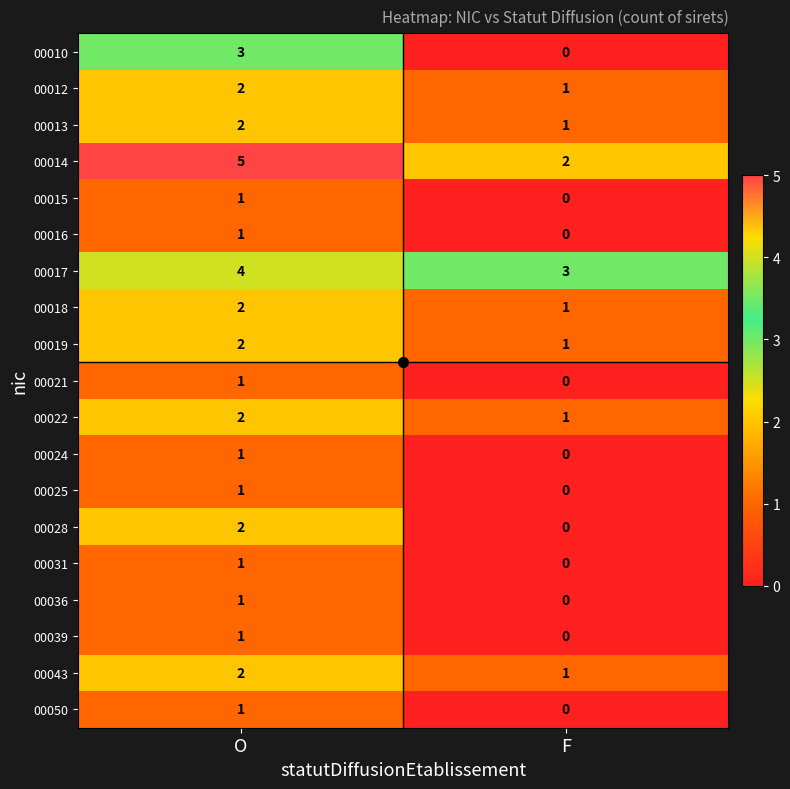

What is the sum of the 00018 values at F and O?

3